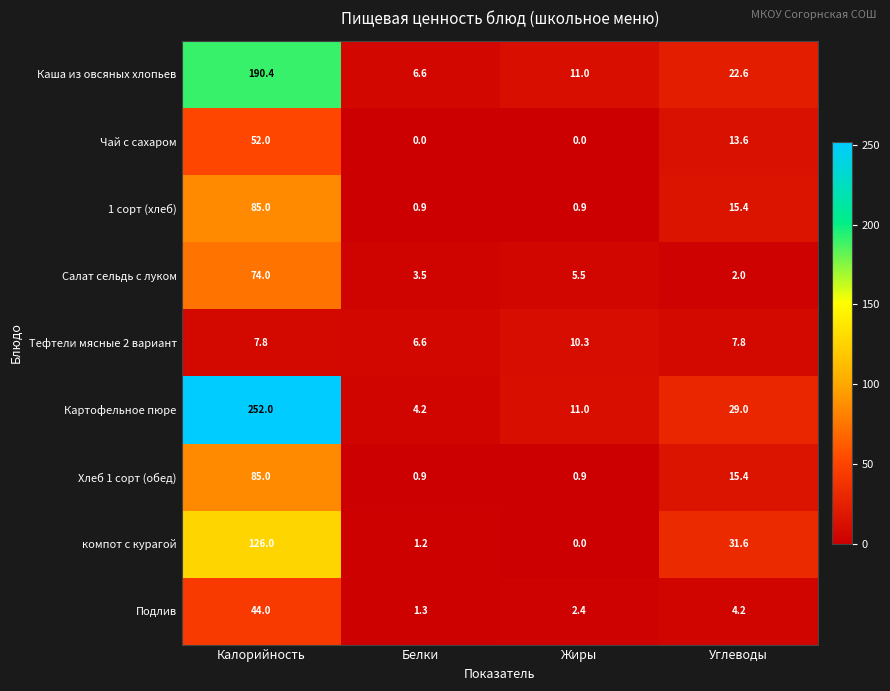

At which category is the sum across all series the highest?

Калорийность